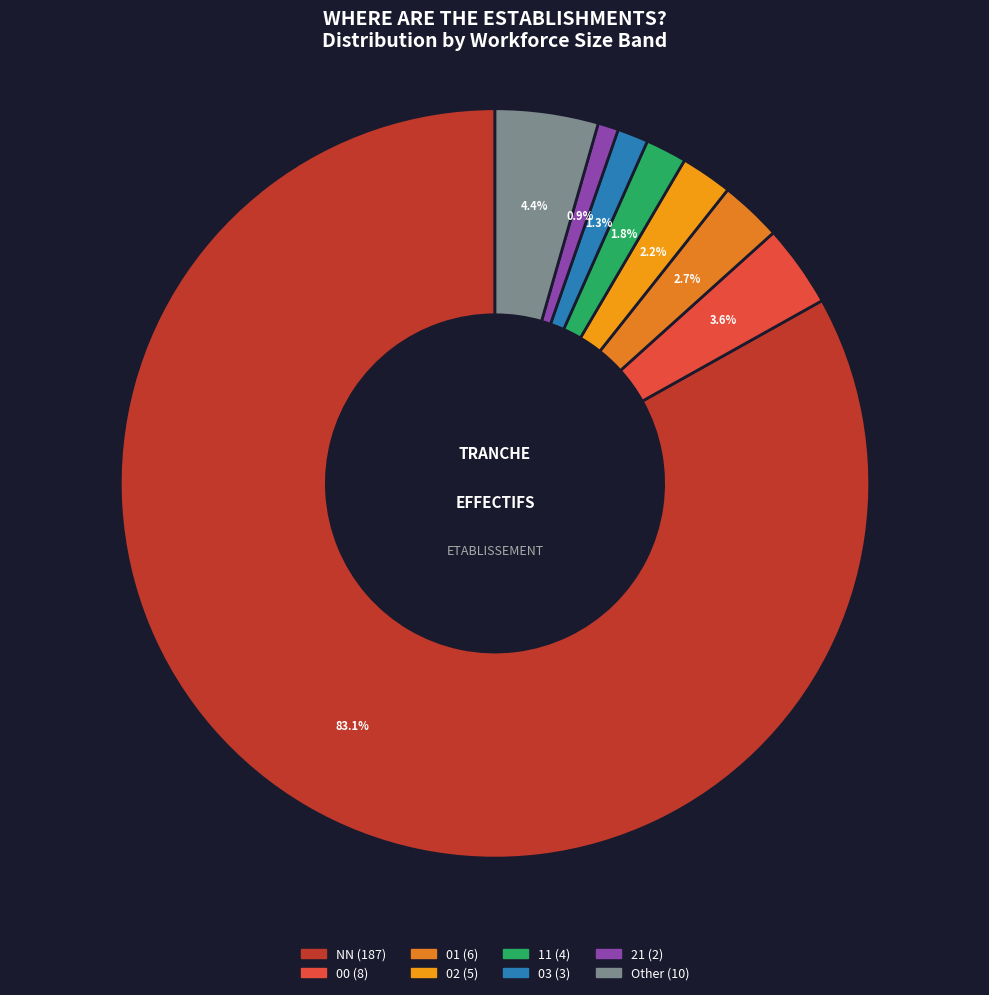

To the nearest percent, what is the average slice percentage?

12%